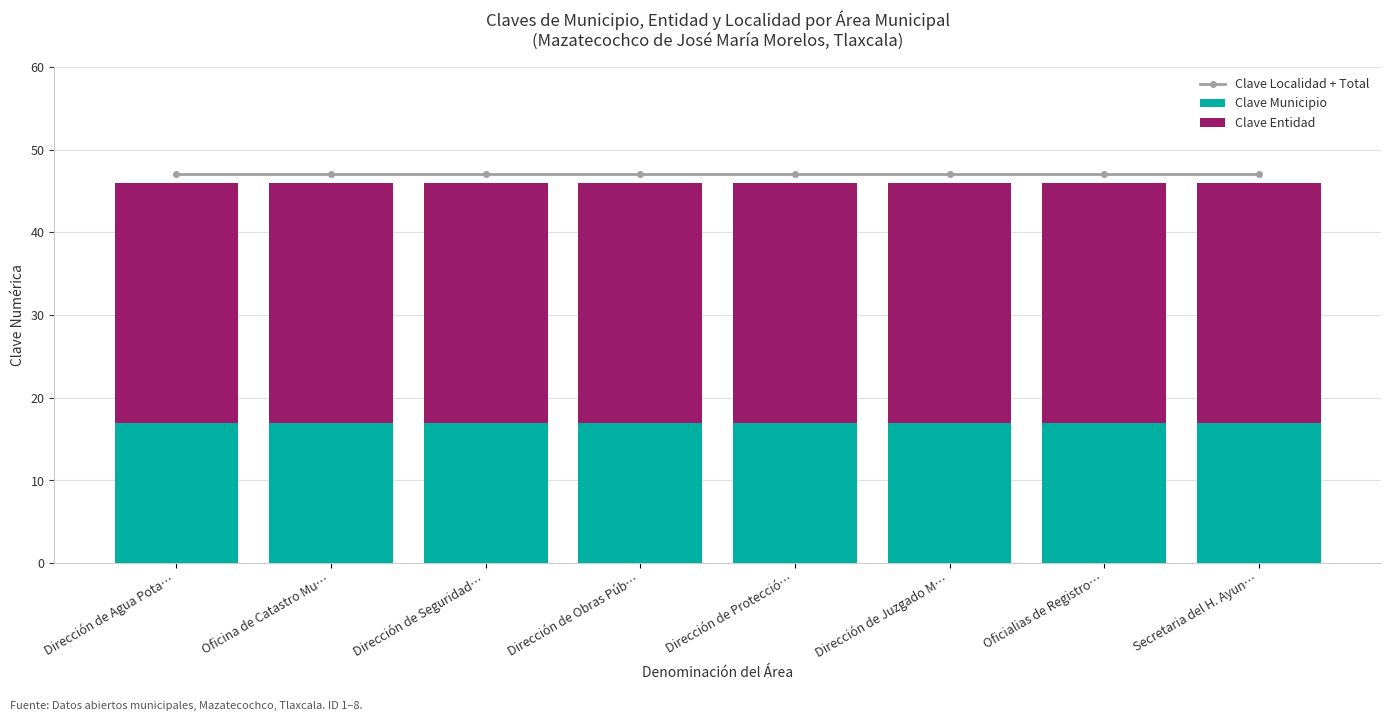

At how many categories does at least one series exceed 24?

8